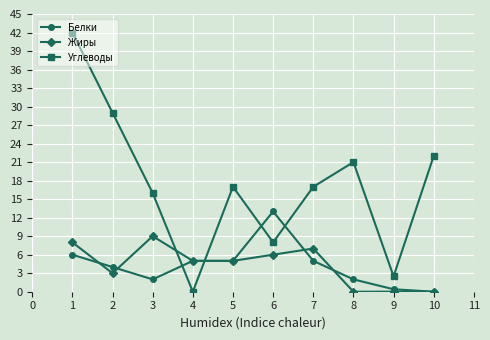

At how many categories does at least one series exceed 37?

1